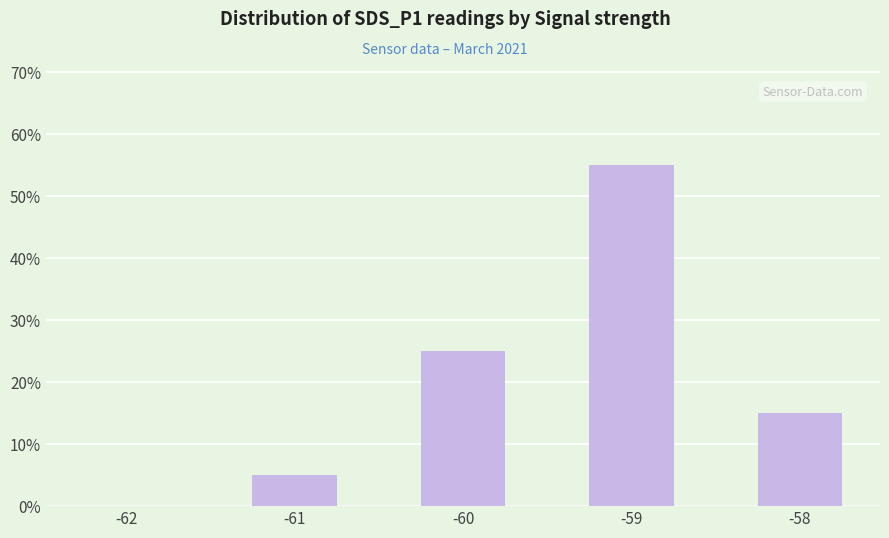

Read the value at -60.

25.0